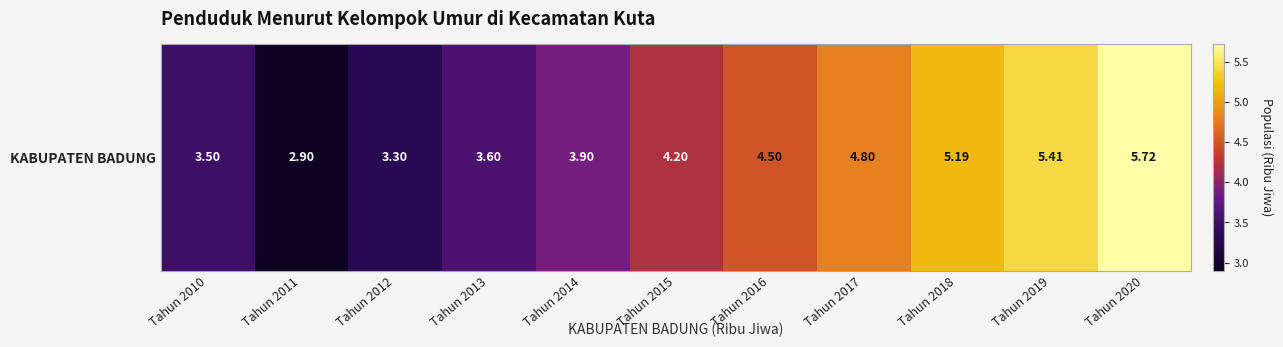

What is the greatest value displayed?

5.7